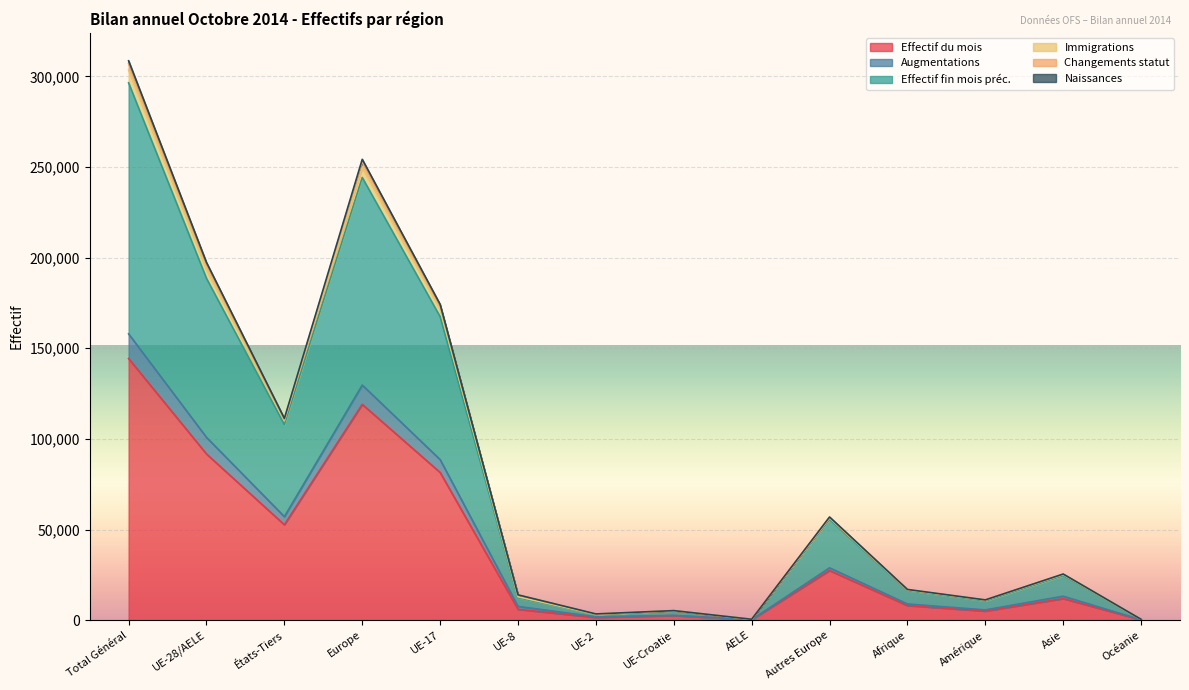

Is the value of Immigrations at AELE greater than the value of Effectif fin mois préc. at Asie?

No